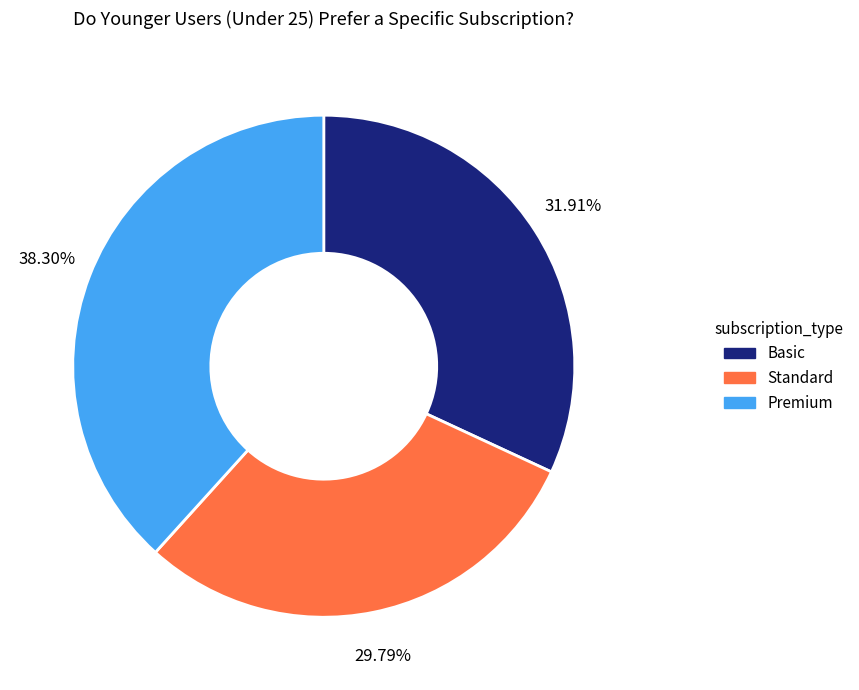

Is there a majority slice in this chart?

No